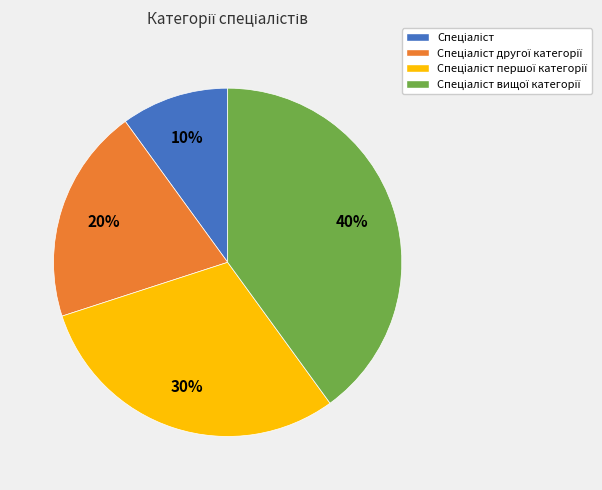

To the nearest percent, what is the difference between the largest and smallest slice percentages?

30%